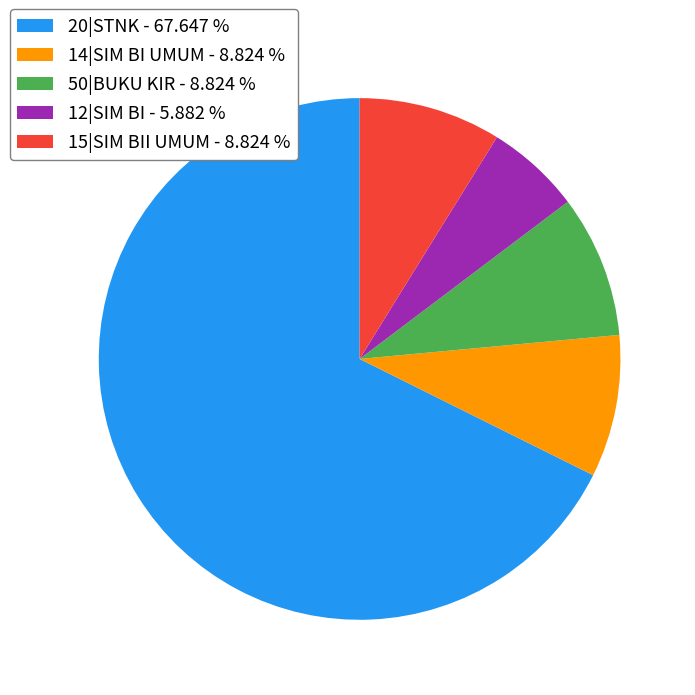

Does 15|SIM BII UMUM - 8.824 % represent more than half of the total?

No